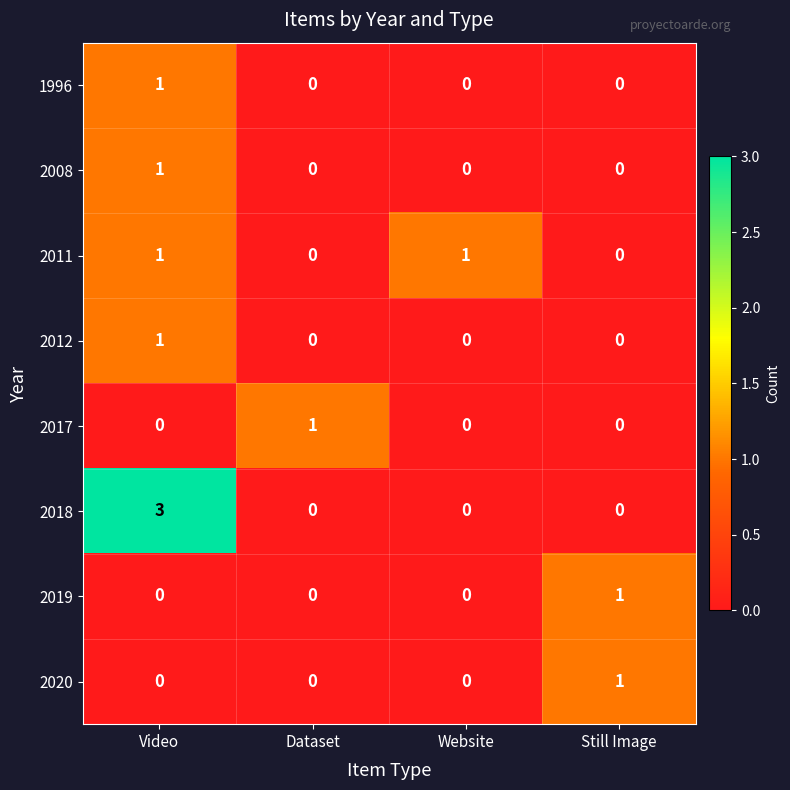

How many categories are shown in the chart?

4